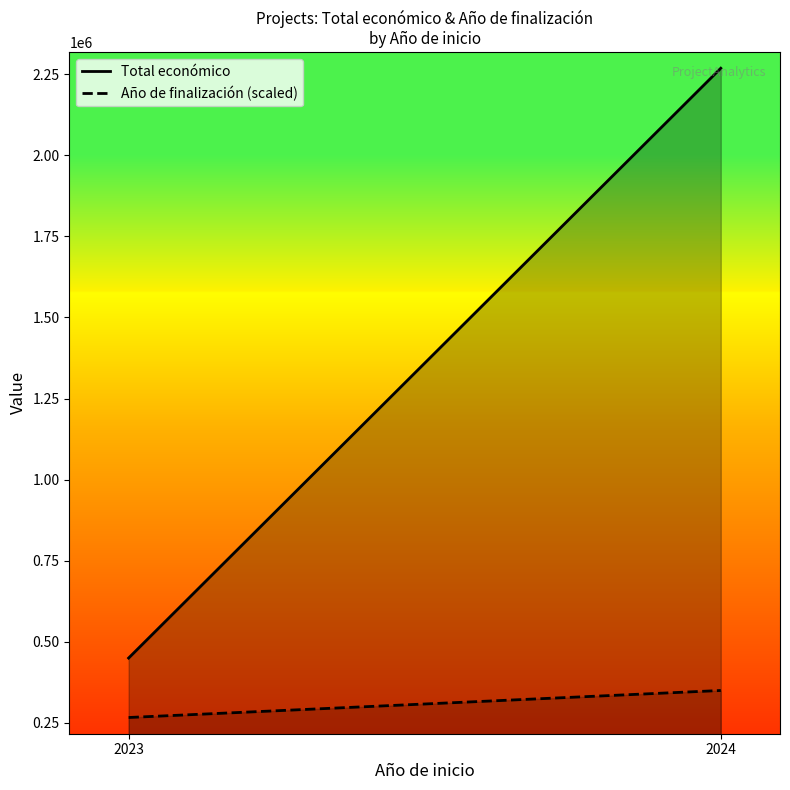

List the series in order of their overall mean, highest first.

Total económico, Año de finalización (scaled)